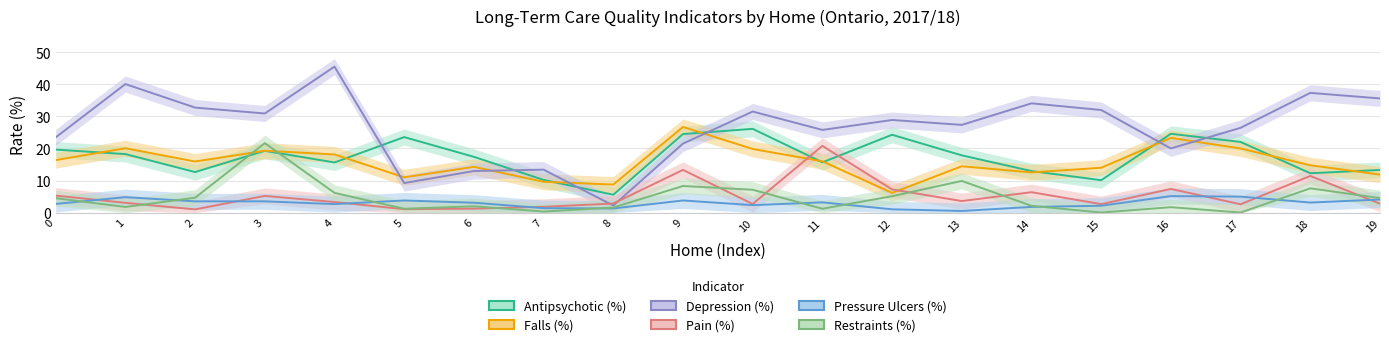

What is the difference between the second highest and minimum values in the Depression (%) series?

37.9